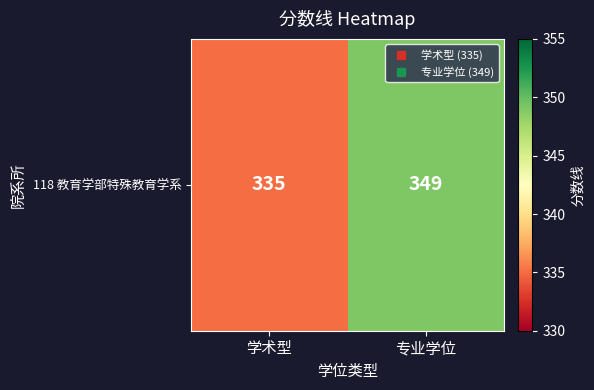

How many values are between 335 and 349?

2